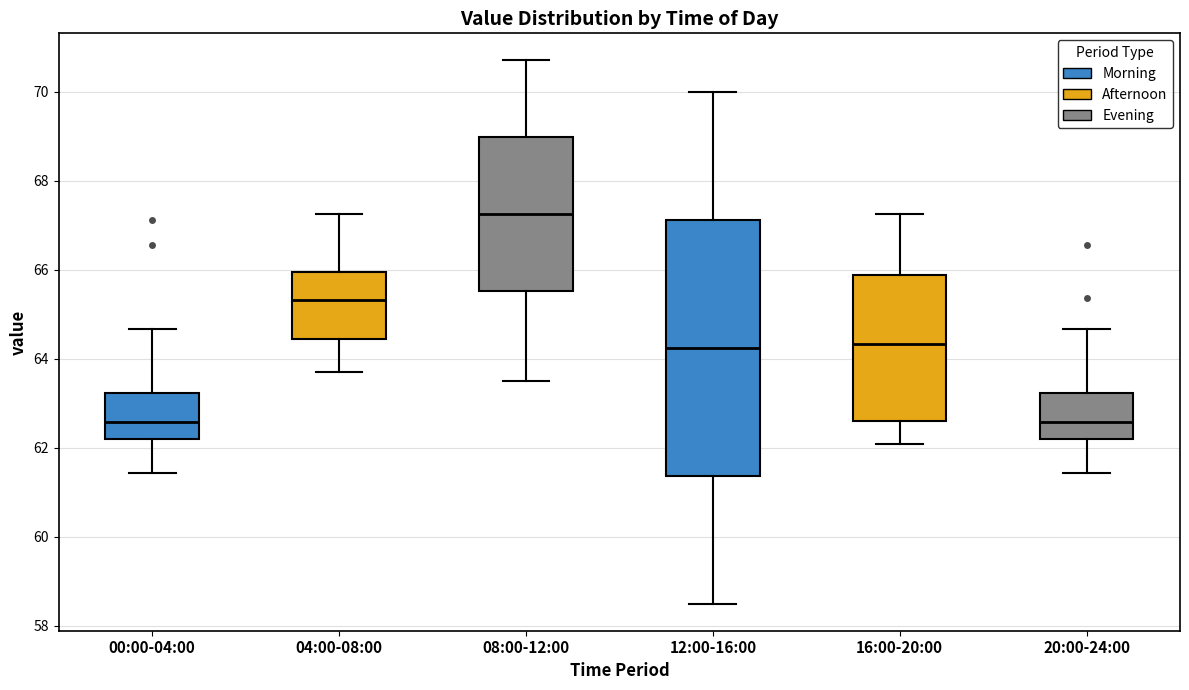

Which box's median line is the highest?

08:00-12:00